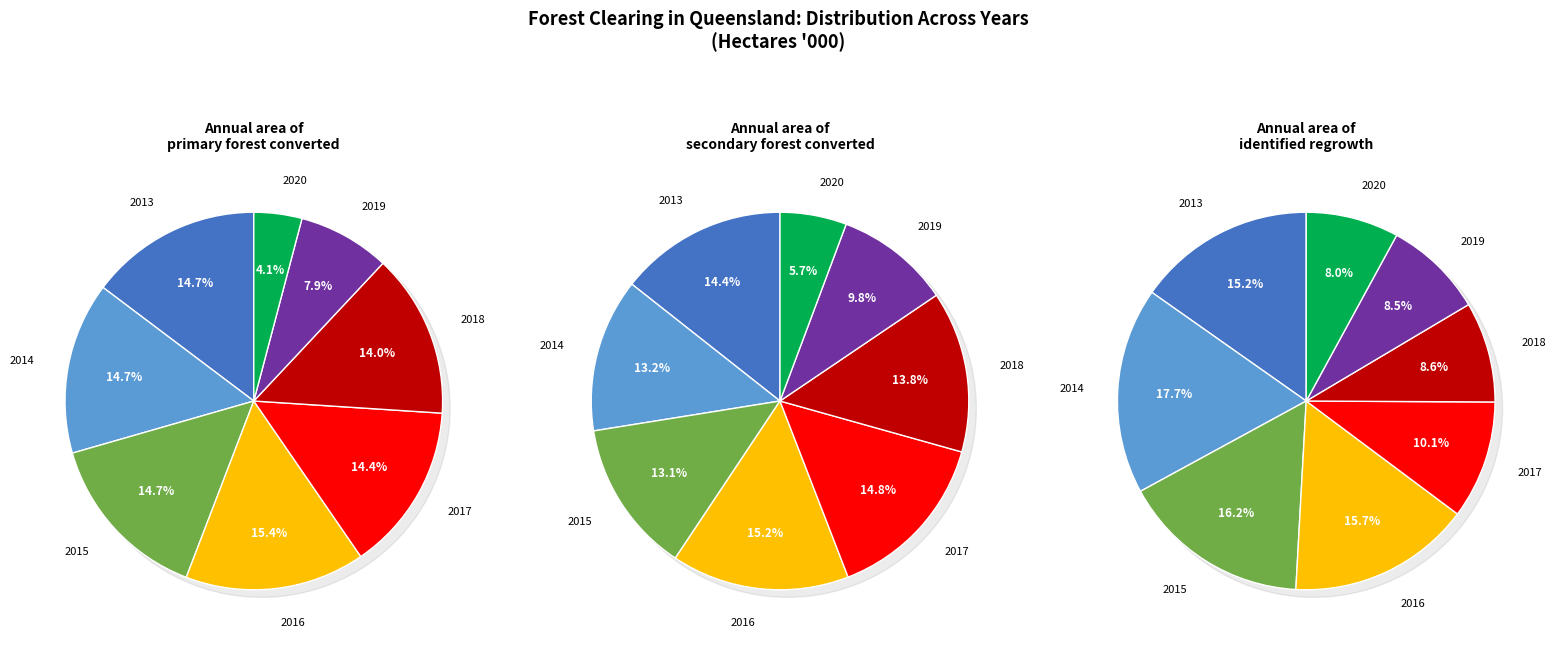

Does 2018 account for over 50% of the chart?

No